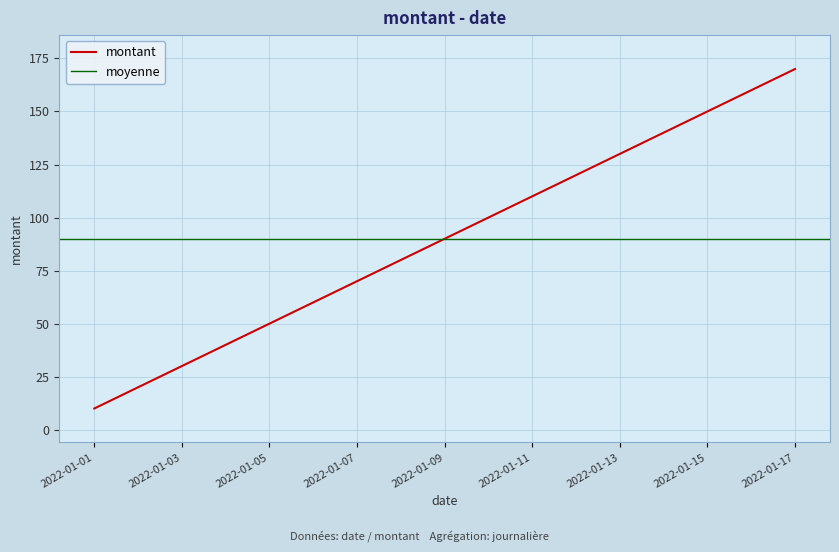

The value at 2022-01-14 is 226. True or false?

False